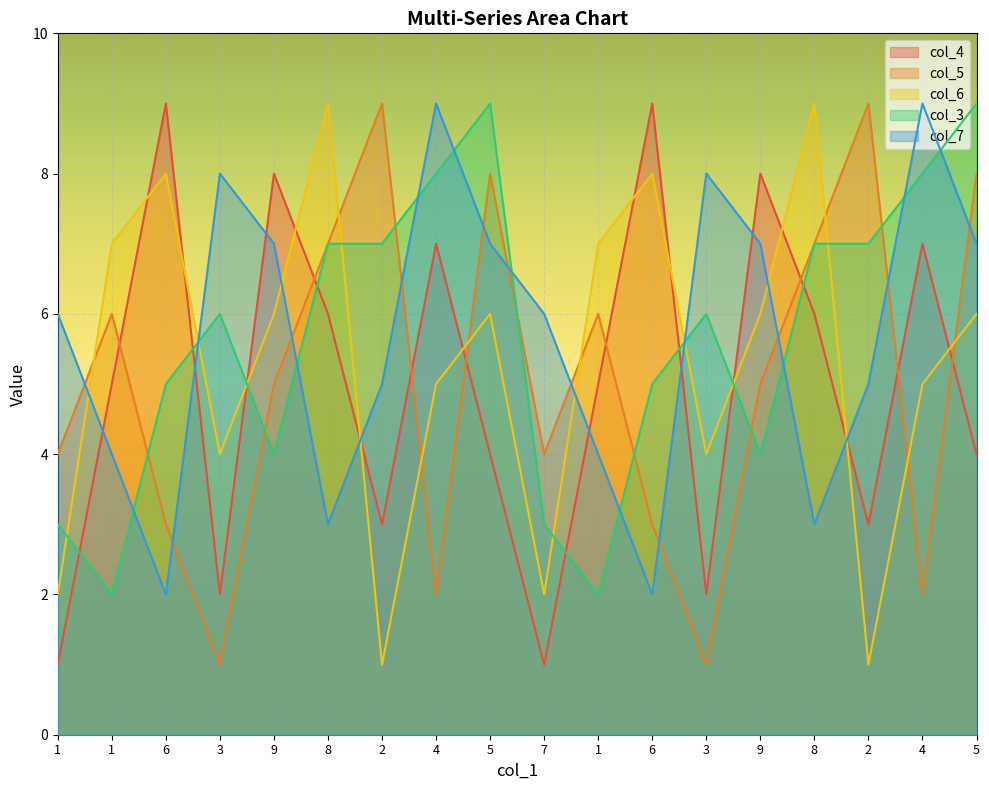

List the series in order of their peak value, lowest first.

col_4, col_5, col_6, col_3, col_7